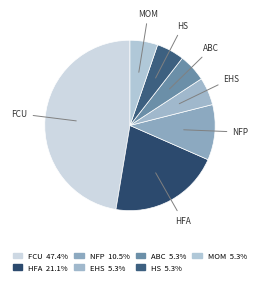

How many slices are in this pie chart?

7